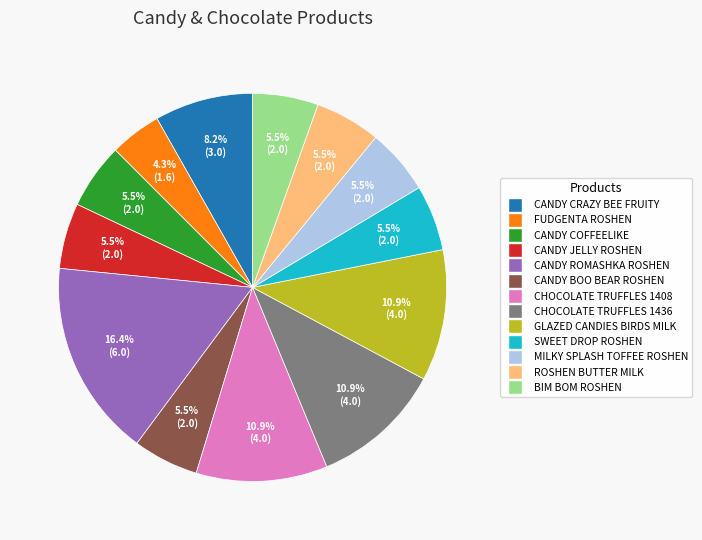

What is the largest slice in the pie chart?

CANDY ROMASHKA ROSHEN